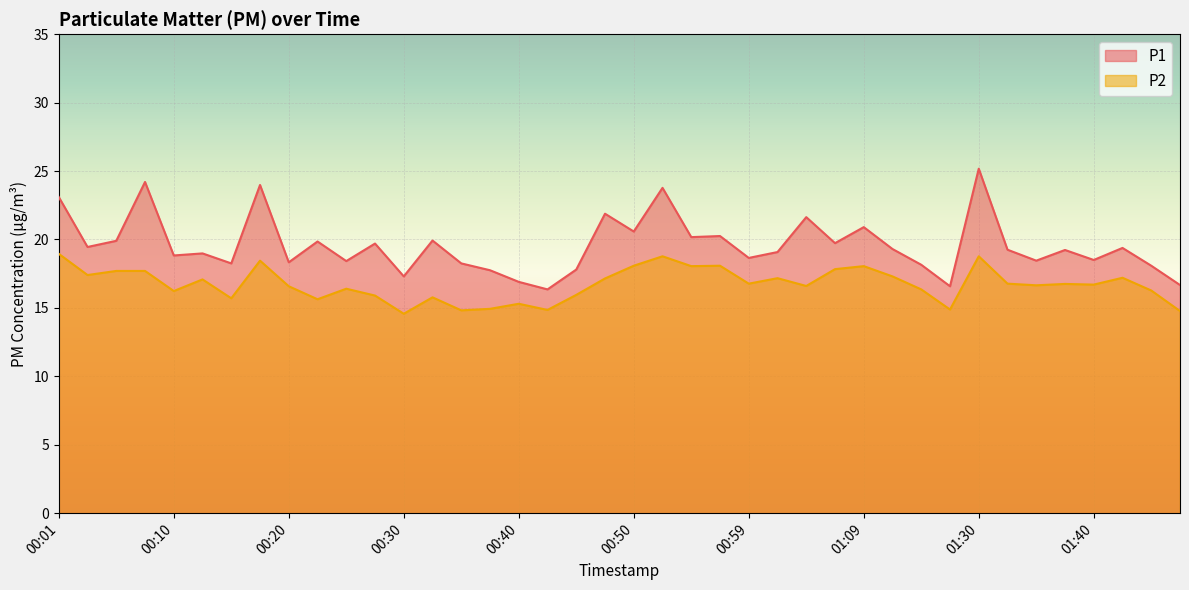

Reading left to right, extract all data points from this chart.

P1: 00:01=23.1	00:03=19.4	00:05=19.9	00:08=24.2	00:10=18.8	00:13=19.0	00:15=18.2	00:18=24.0	00:20=18.3	00:23=19.9	00:25=18.4	00:28=19.7	00:30=17.3	00:32=19.9	00:35=18.2	00:37=17.8	00:40=16.9	00:42=16.4	00:45=17.8	00:47=21.9	00:50=20.6	00:52=23.8	00:54=20.2	00:57=20.2	00:59=18.6	01:02=19.1	01:04=21.6	01:07=19.7	01:09=20.9	01:12=19.3	01:15=18.1	01:27=16.6	01:30=25.2	01:32=19.2	01:35=18.4	01:37=19.2	01:40=18.5	01:42=19.4	01:45=18.1	01:47=16.7
P2: 00:01=18.9	00:03=17.4	00:05=17.7	00:08=17.7	00:10=16.2	00:13=17.1	00:15=15.7	00:18=18.4	00:20=16.6	00:23=15.6	00:25=16.4	00:28=15.9	00:30=14.6	00:32=15.8	00:35=14.8	00:37=14.9	00:40=15.3	00:42=14.8	00:45=15.9	00:47=17.1	00:50=18.1	00:52=18.8	00:54=18.1	00:57=18.1	00:59=16.8	01:02=17.2	01:04=16.6	01:07=17.8	01:09=18.1	01:12=17.3	01:15=16.4	01:27=14.9	01:30=18.8	01:32=16.8	01:35=16.6	01:37=16.8	01:40=16.7	01:42=17.2	01:45=16.3	01:47=14.8